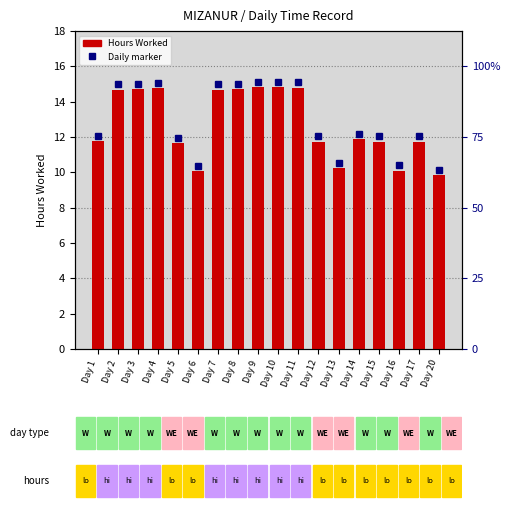

Reading left to right, list all the values displayed in this chart.

11.8	14.7	14.7	14.8	11.6	10.1	14.7	14.7	14.8	14.8	14.8	11.7	10.2	11.9	11.7	10.1	11.7	9.8